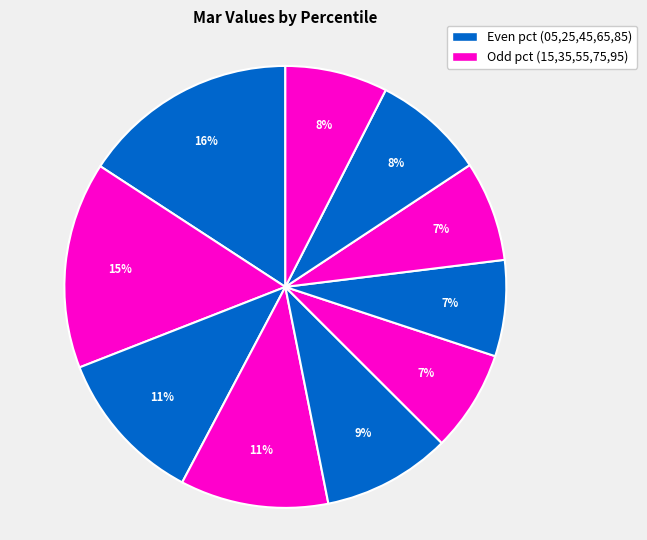

How many segments does this pie chart have?

10